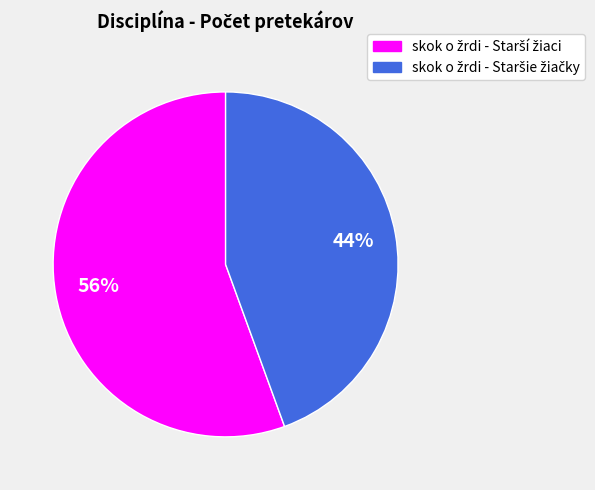

Does any single category account for the majority?

Yes